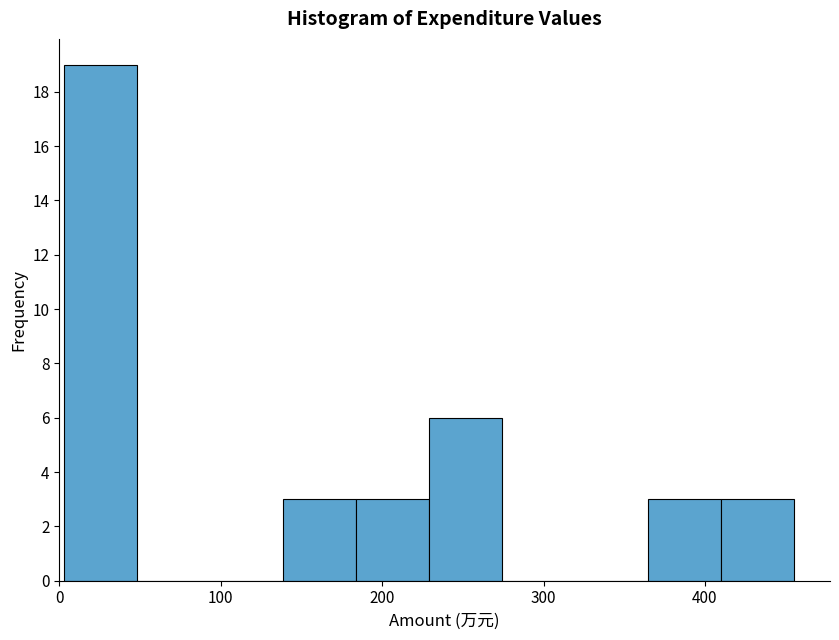

Reading left to right, list every bar in this chart as the range it spans on the x-axis followed by its height. Neither the bar edges nor the heights are printed on the chart, so give them approximately, as read against the axes.

0 to 50: 19
50 to 90: 0
90 to 140: 0
140 to 180: 3
180 to 230: 3
230 to 270: 6
270 to 320: 0
320 to 360: 0
360 to 410: 3
410 to 450: 3